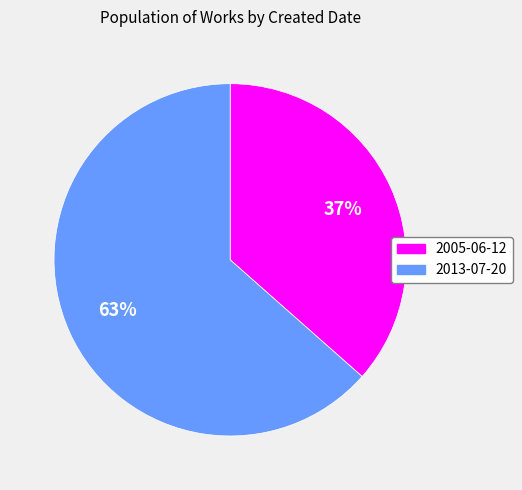

Rank the categories by value from highest to lowest.

2013-07-20, 2005-06-12